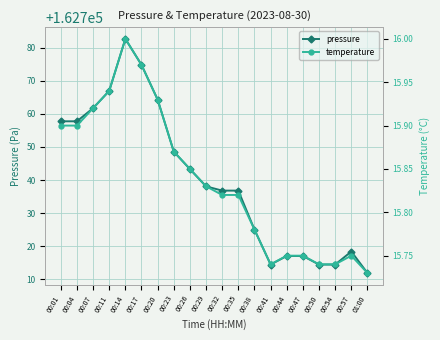

How many interior local peaks does the pressure series have?

2